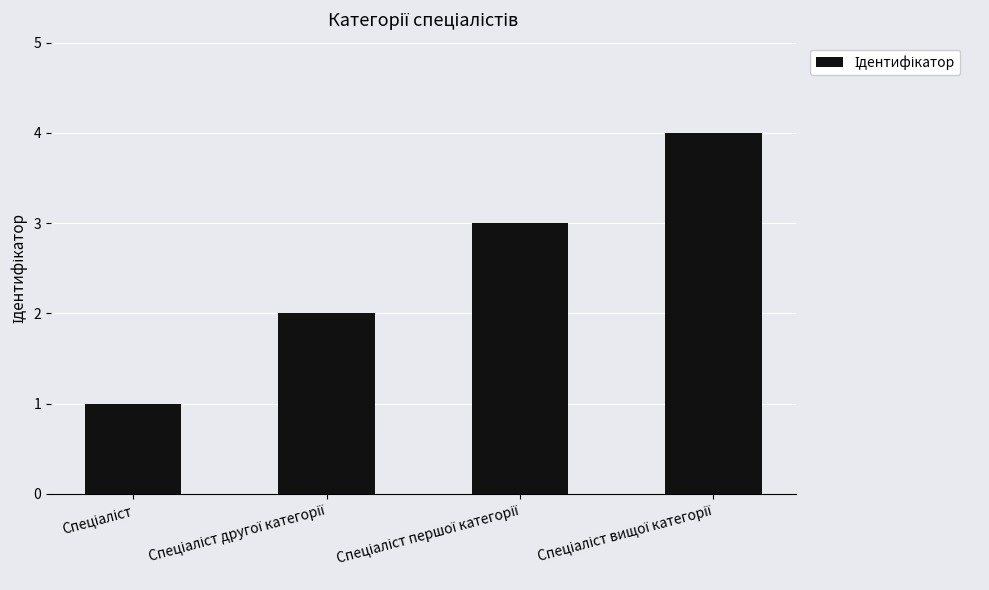

What is the sum of all values?

10